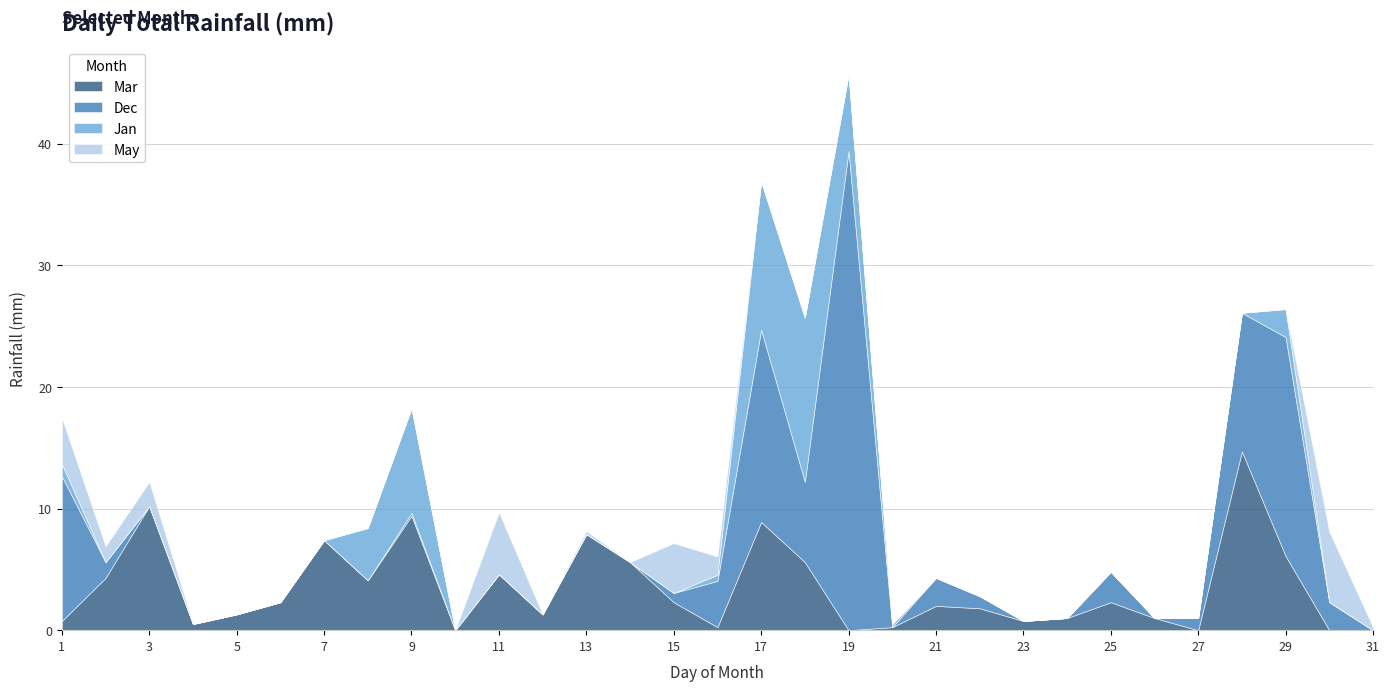

What is the greatest value displayed?

39.4